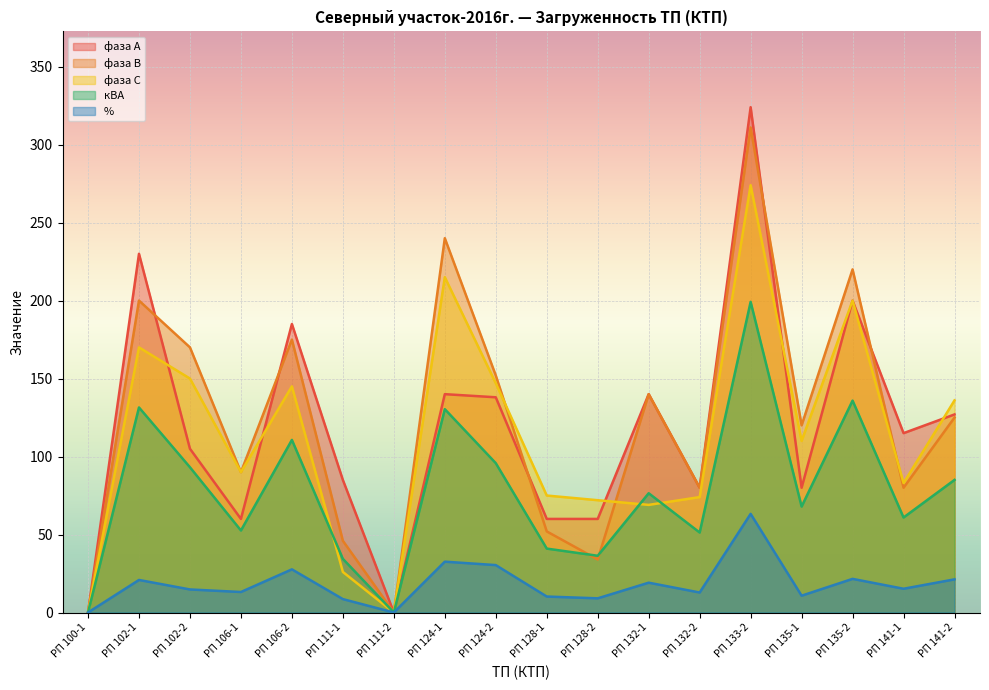

Rank the categories by кВА value from highest to lowest.

РП 133-2, РП 135-2, РП 102-1, РП 124-1, РП 106-2, РП 124-2, РП 102-2, РП 141-2, РП 132-1, РП 135-1, РП 141-1, РП 106-1, РП 132-2, РП 128-1, РП 128-2, РП 111-1, РП 100-1, РП 111-2